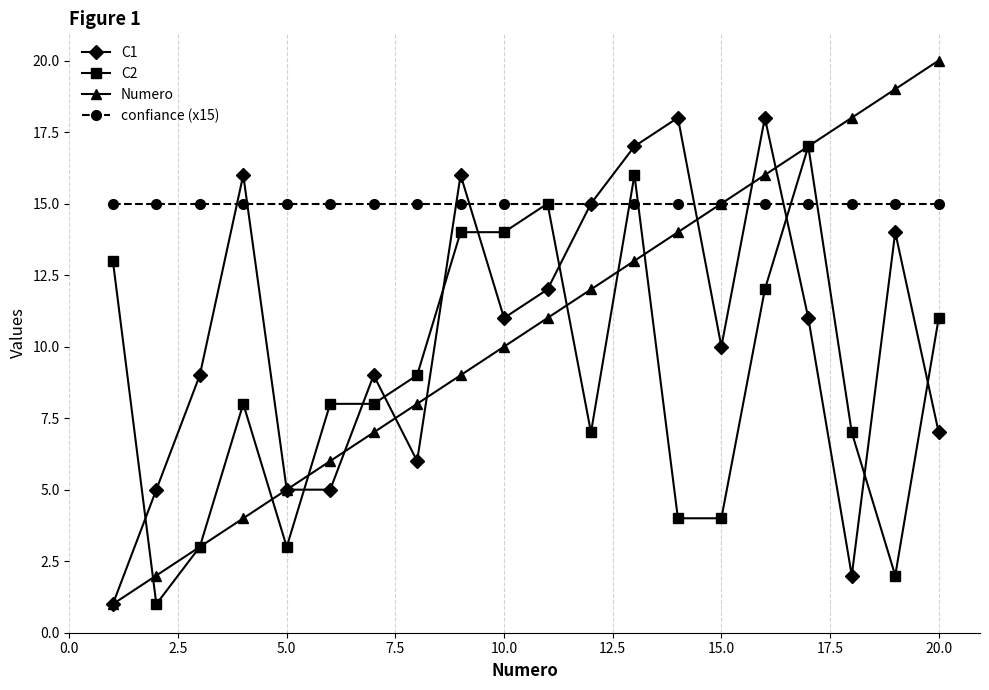

List the series in order of their peak value, highest first.

Numero, C1, C2, confiance (x15)